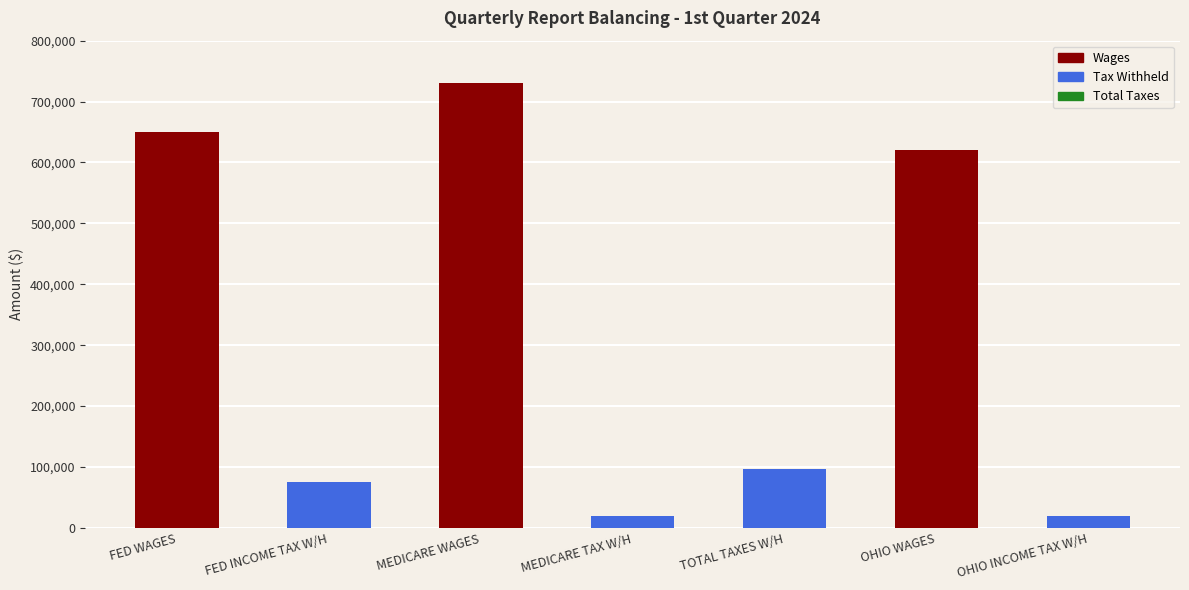

What is the label of the 2nd bar from the right?

OHIO WAGES